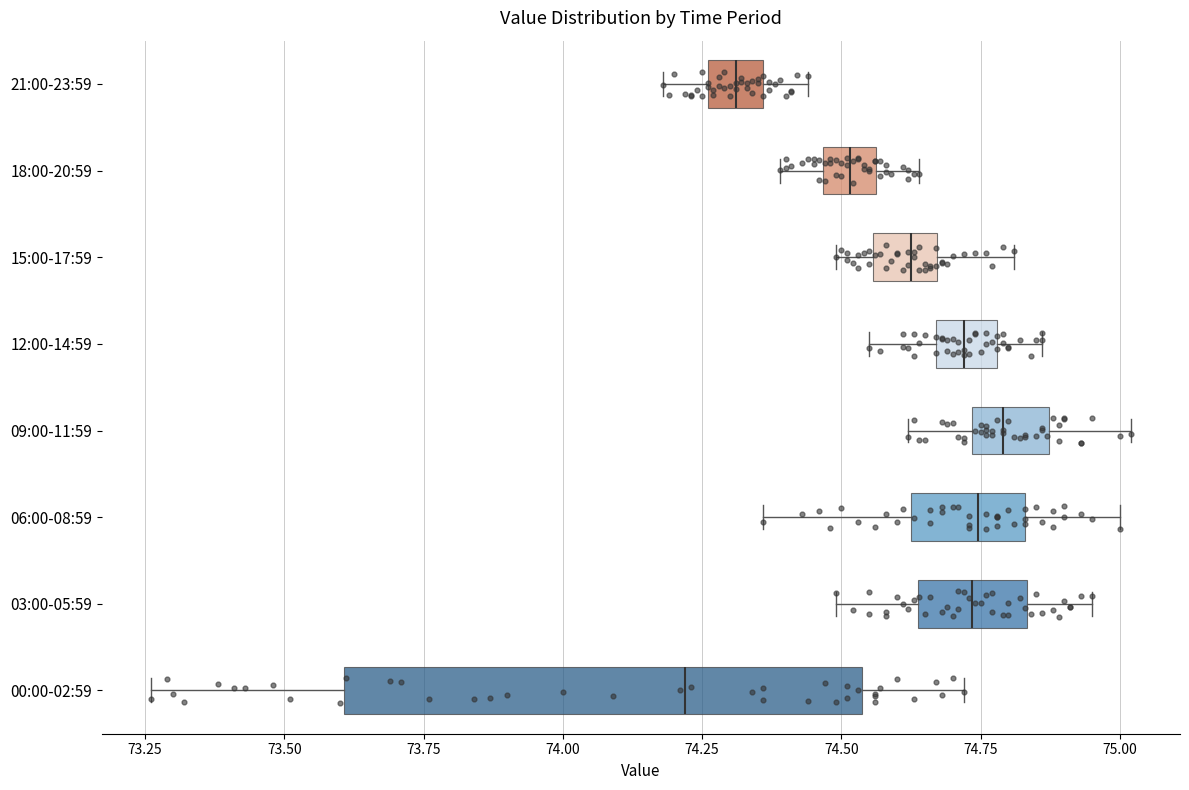

Which box is the widest, from its left edge to its right edge?

00:00-02:59